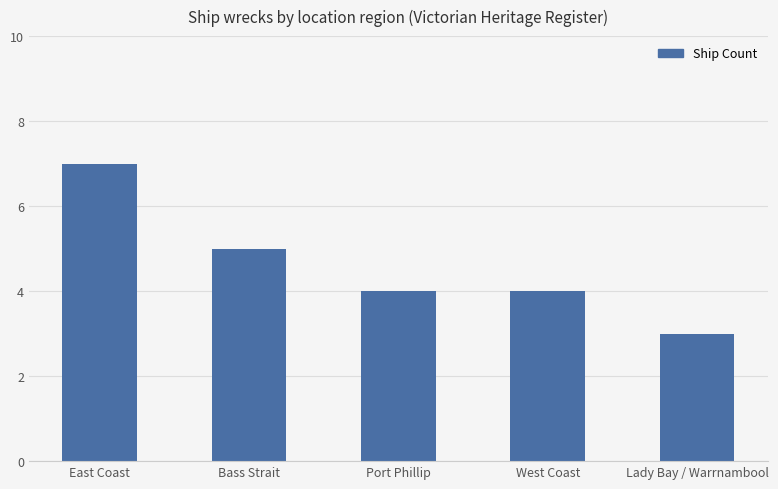

What is the difference between the maximum and minimum values?

4